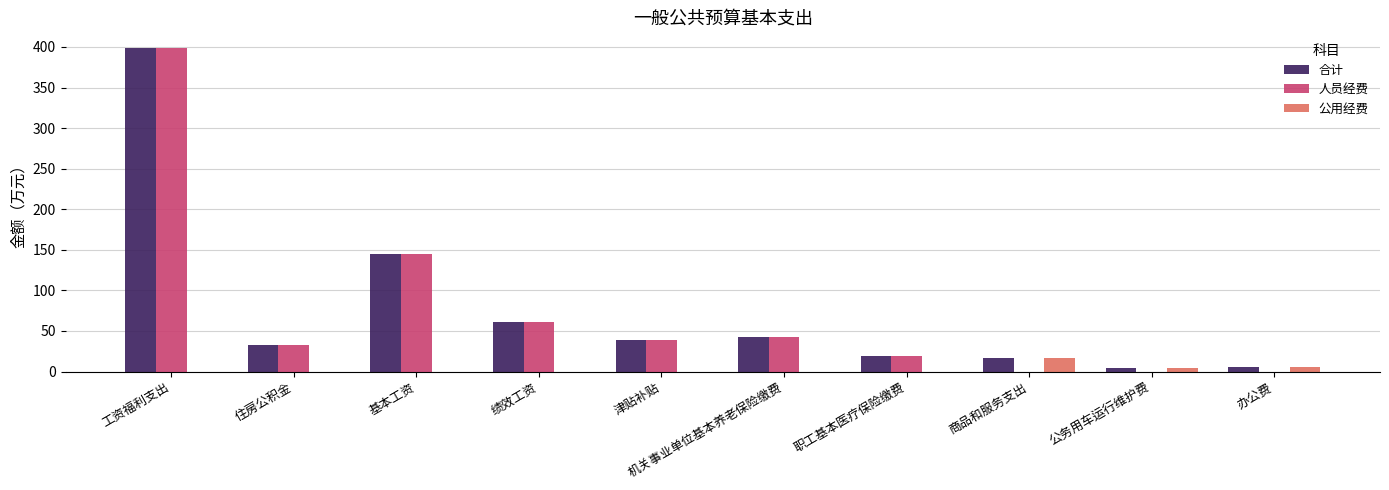

True or false: 合计 has a value of 39.3 at 津贴补贴.

True